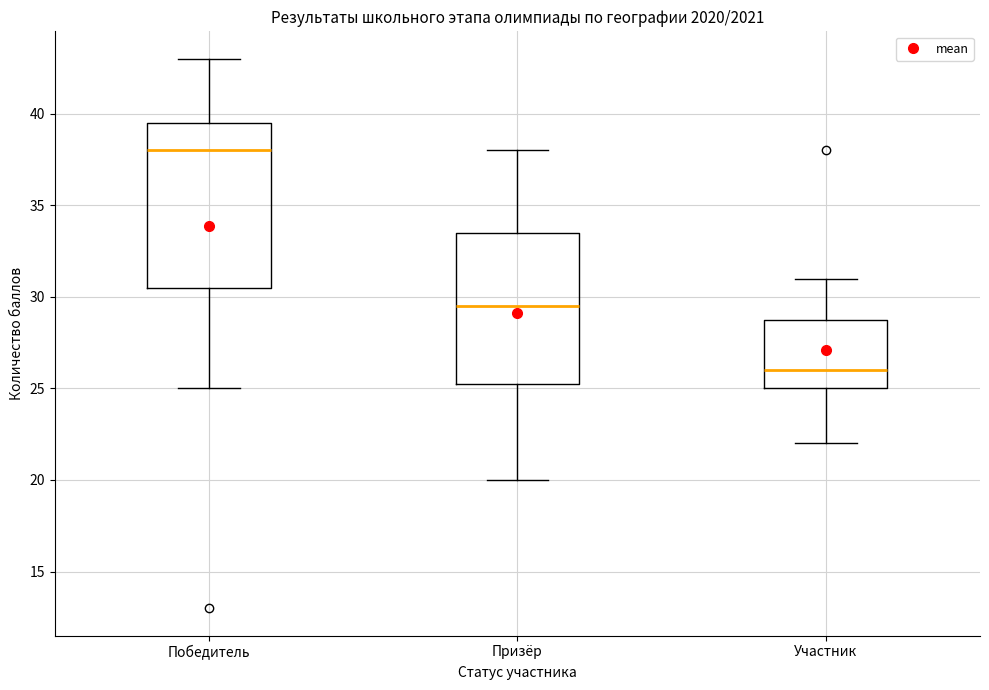

Reading left to right, read every box against the y-axis: the position of its median line, the range the box covers, and the ends of its whiskers. The values are not printed on the chart, so give them approximately, as read against the axis.

Победитель: median 38.0, box 30.5 to 39.5, whiskers 25.0 to 43.0
Призёр: median 29.5, box 25.5 to 33.5, whiskers 20.0 to 38.0
Участник: median 26.0, box 25.0 to 29.0, whiskers 22.0 to 31.0